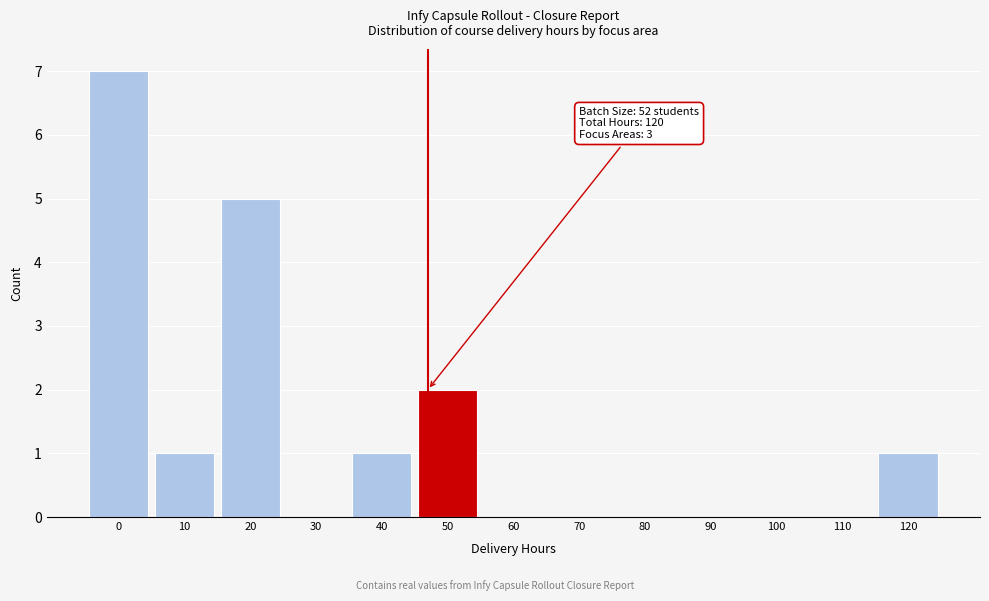

Reading left to right, transcribe all the data shown in this chart.

0=7	10=1	20=5	30=0	40=1	50=2	60=0	70=0	80=0	90=0	100=0	110=0	120=1